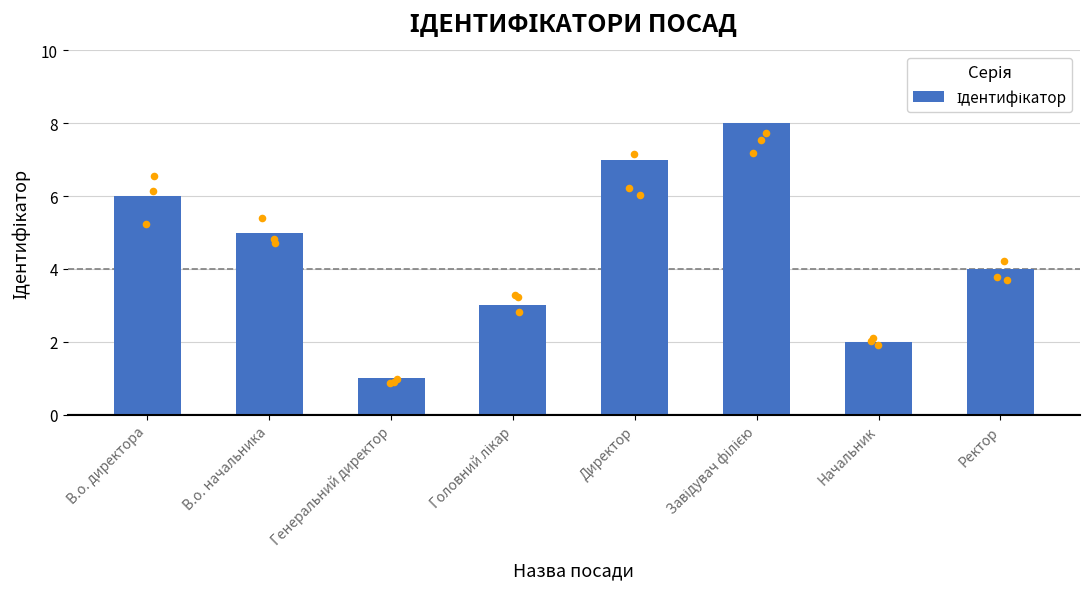

Approximately how many times larger is the value at Генеральний директор compared to Завідувач філією?

0.1